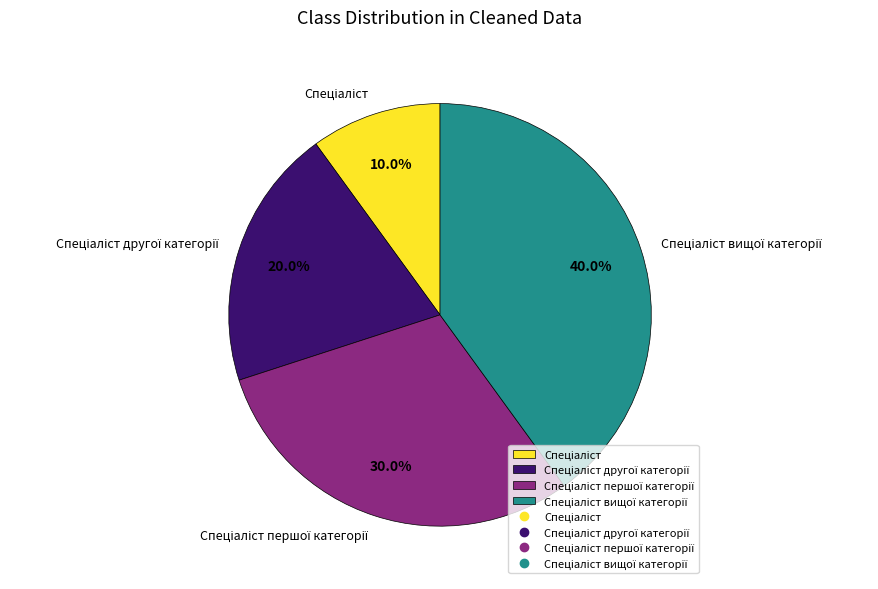

Does any single category account for the majority?

No